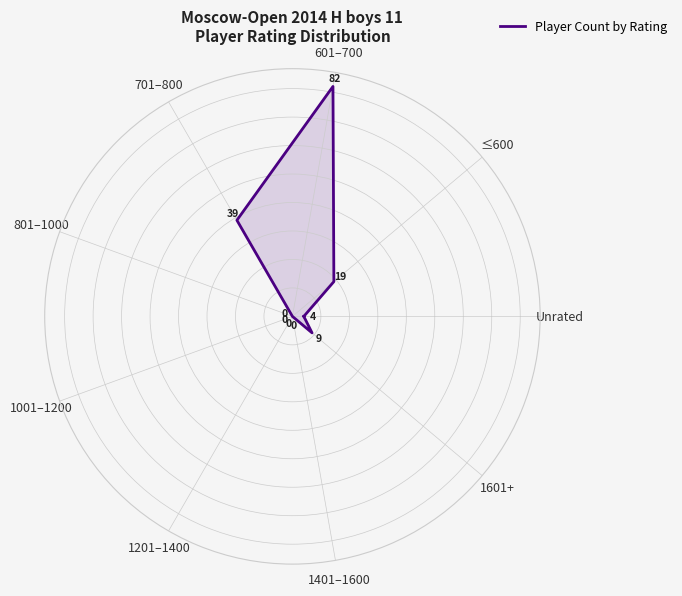

Is it true that the value at 601–700 is 45?

False